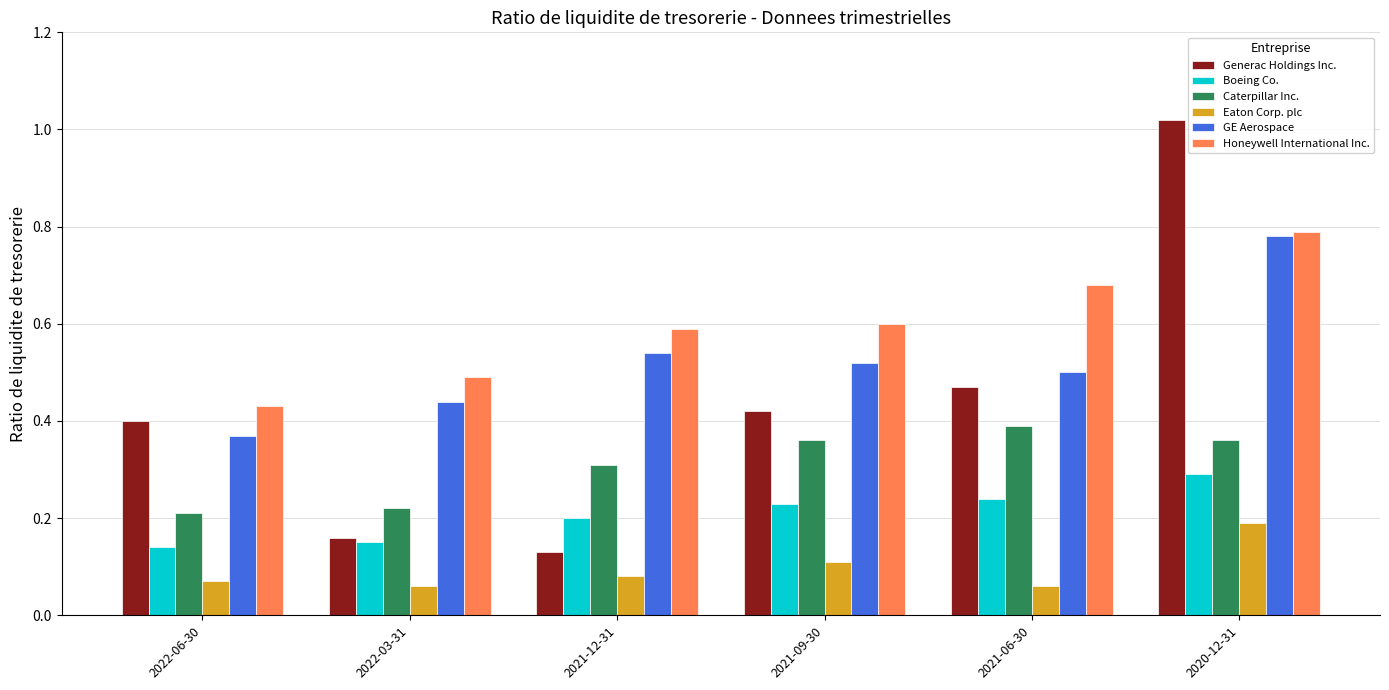

At how many categories does at least one series exceed 0?

6